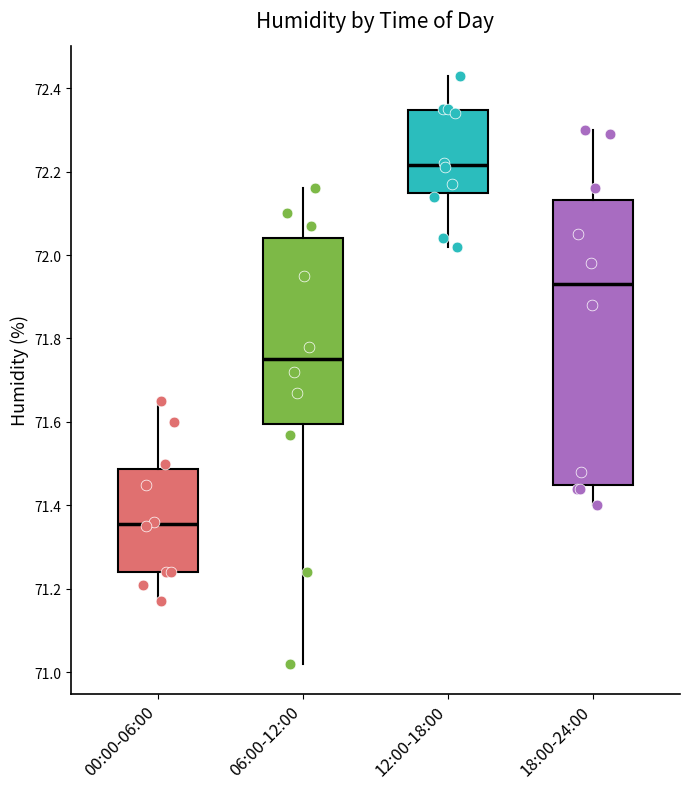

Reading left to right, transcribe this box plot: for each box, give where its median line is, the range the box spans, and where its two whiskers end, as read against the y-axis. The values are not printed on the chart, so give them approximately, as read against the axis.

00:00-06:00: median 71.36, box 71.24 to 71.48, whiskers 71.18 to 71.66
06:00-12:00: median 71.76, box 71.60 to 72.04, whiskers 71.02 to 72.16
12:00-18:00: median 72.22, box 72.14 to 72.34, whiskers 72.02 to 72.44
18:00-24:00: median 71.94, box 71.46 to 72.14, whiskers 71.40 to 72.30